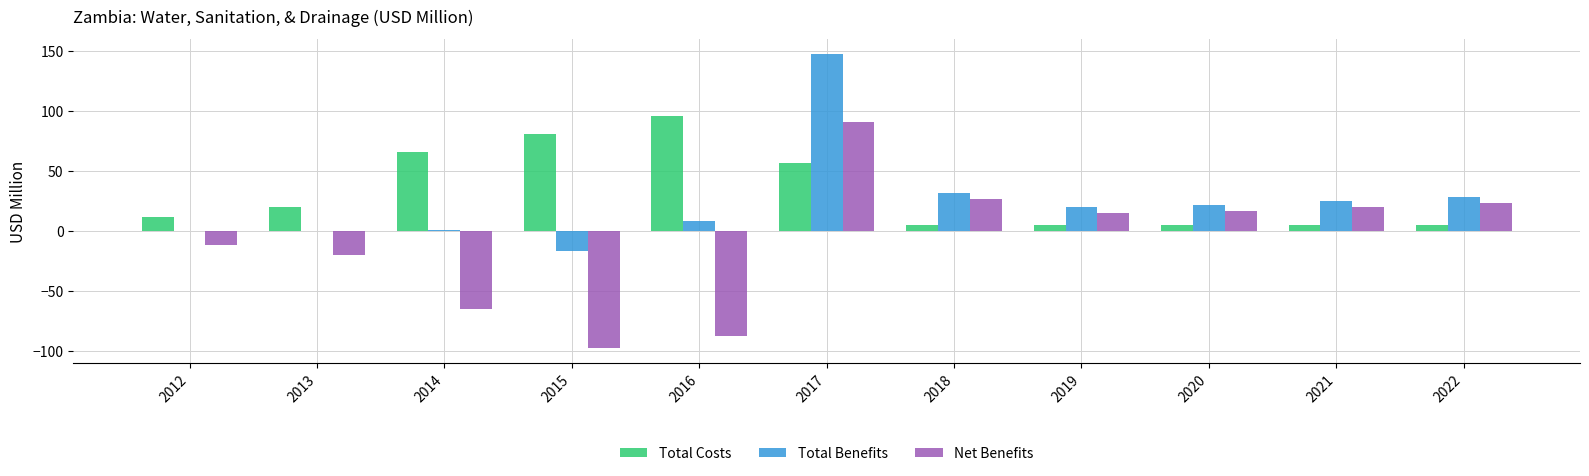

Count the number of categories in the chart.

11